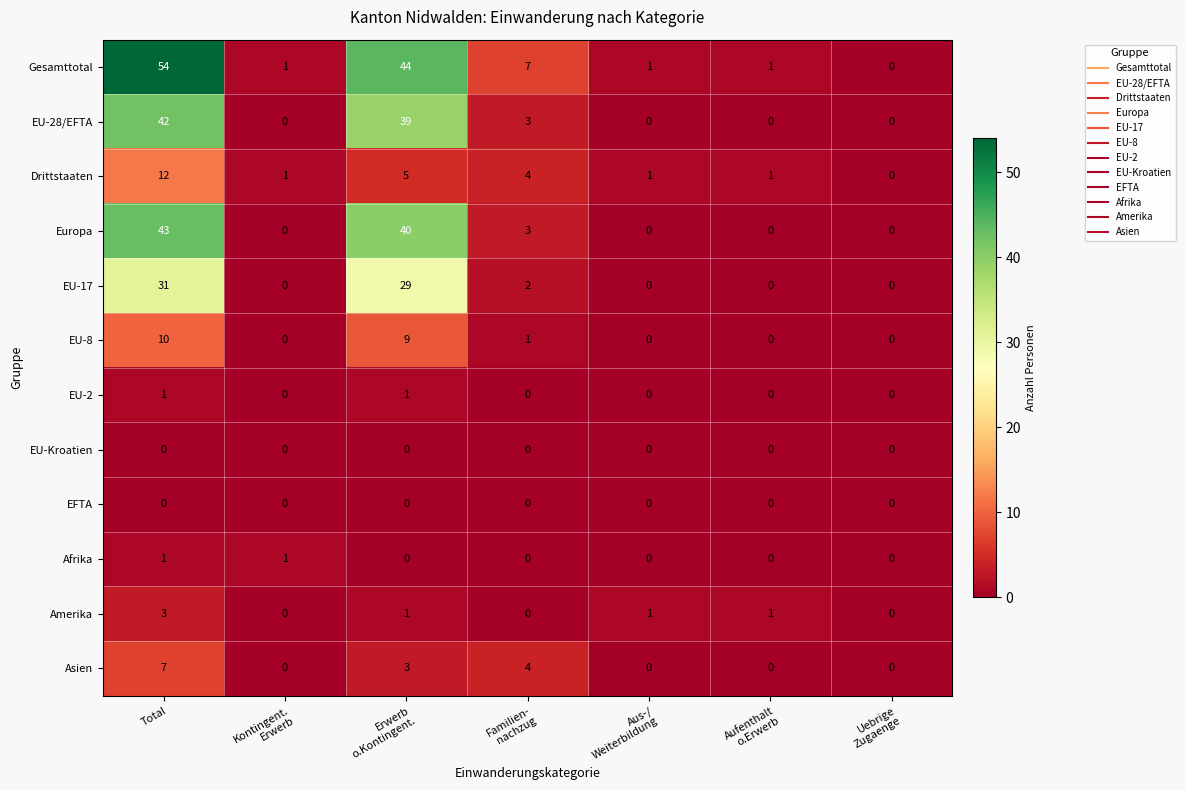

Which series has the largest range (max minus min)?

Gesamttotal